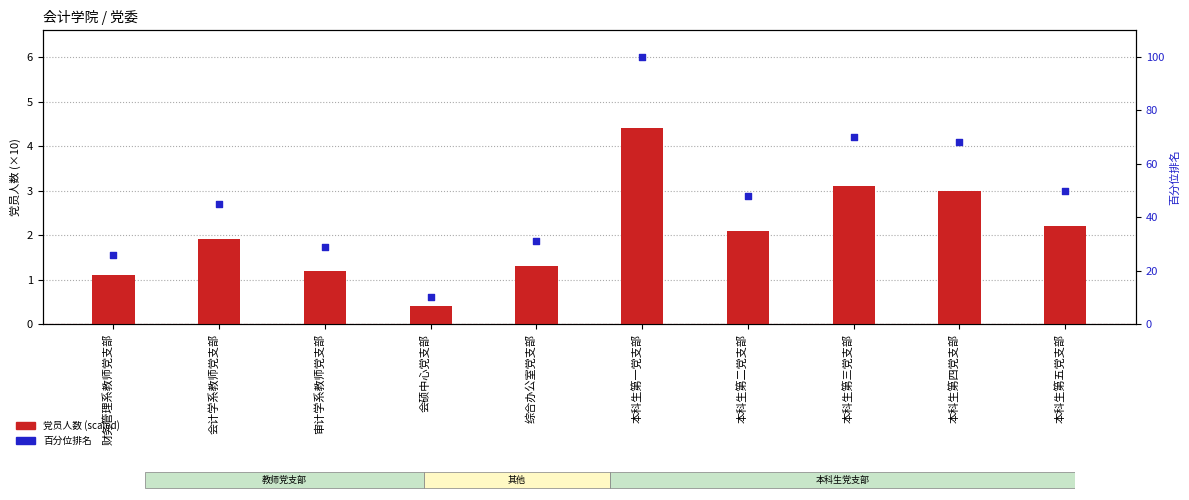

Which series contains the lowest Y value?

党员人数 (scaled)